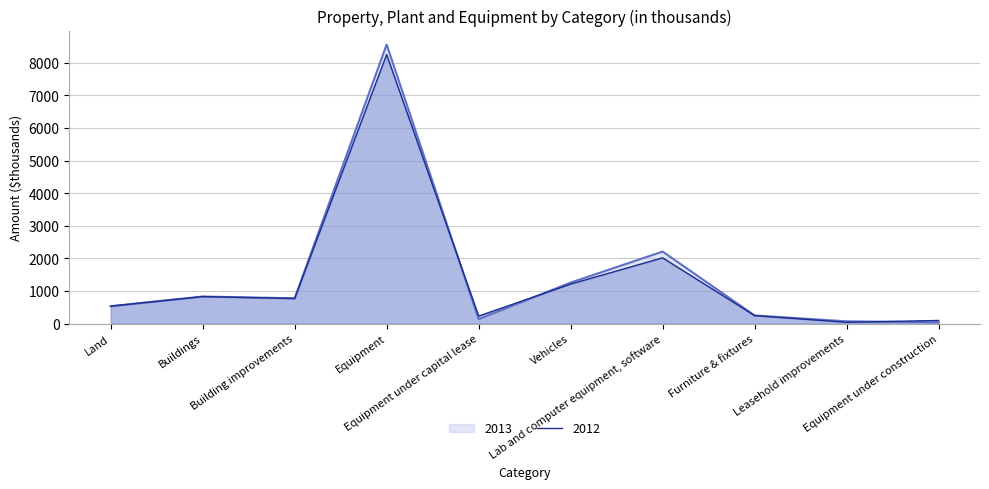

What are all the series names shown in the legend?

2013 line, 2012 line